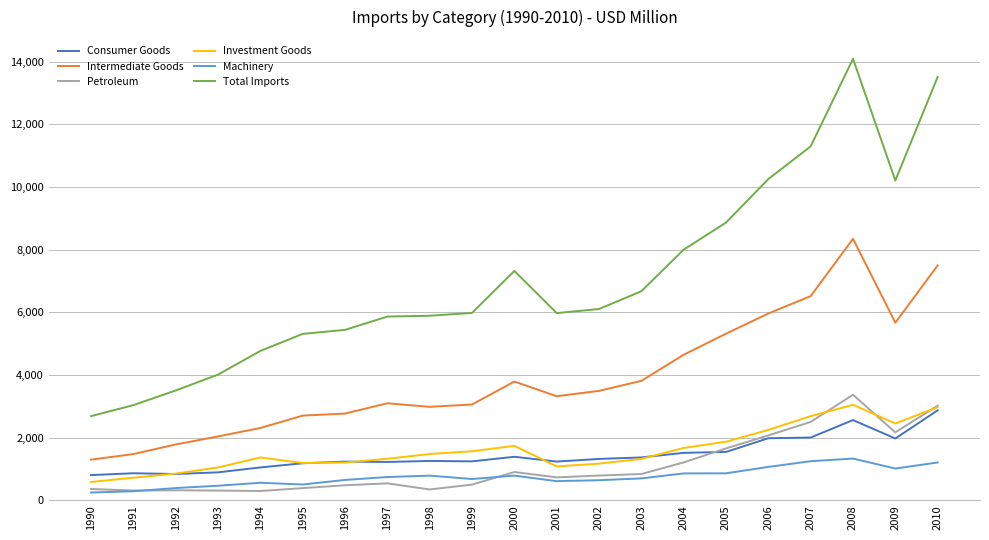

Which category has the highest value across all series?

2008